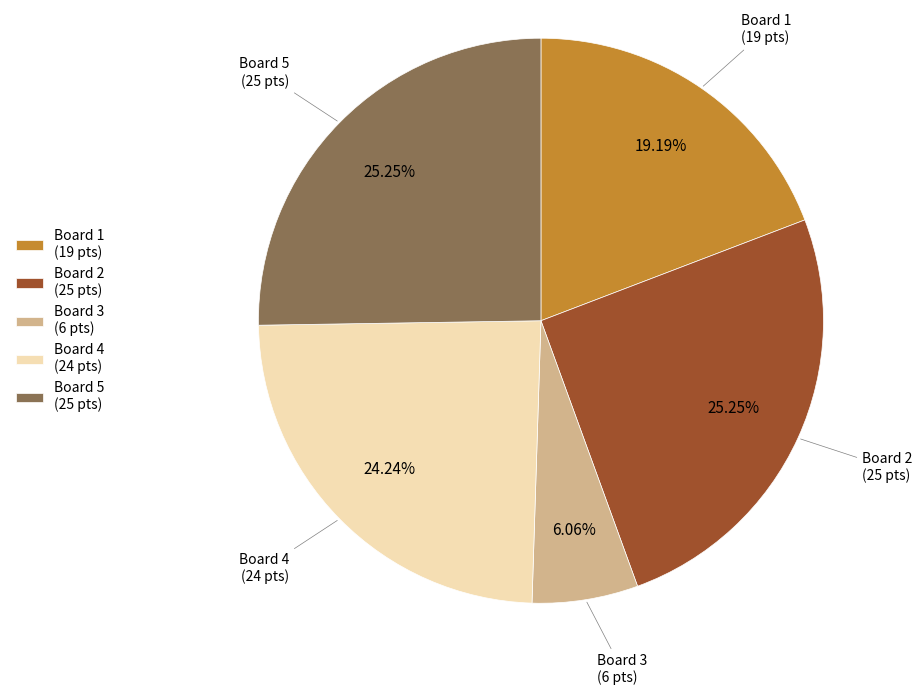

To the nearest percent, what is the difference between the largest and smallest slice percentages?

19%